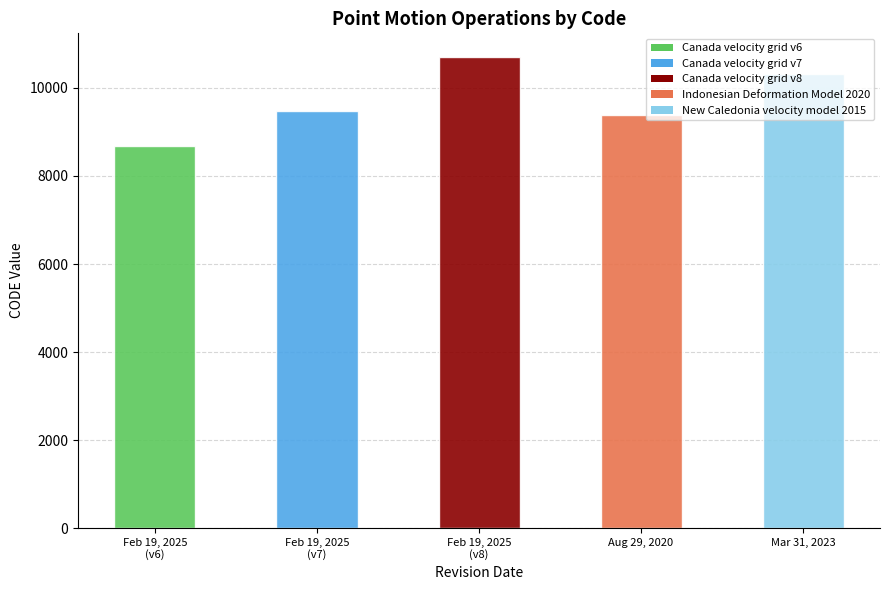

The value at Mar 31, 2023 is 2246. True or false?

False